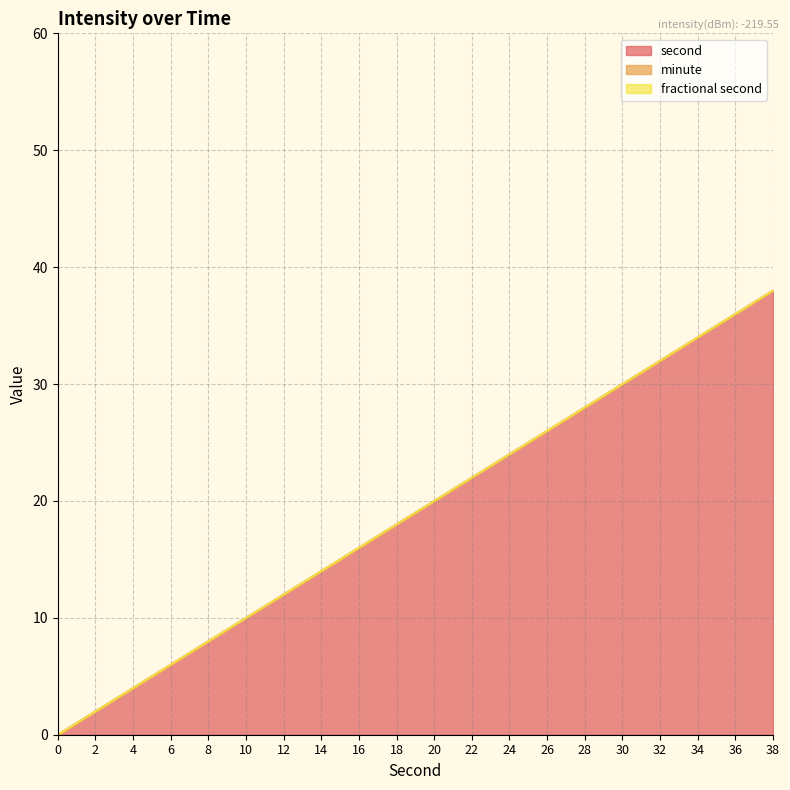

True or false: fractional second has more than 0 points higher than both neighbors.

False